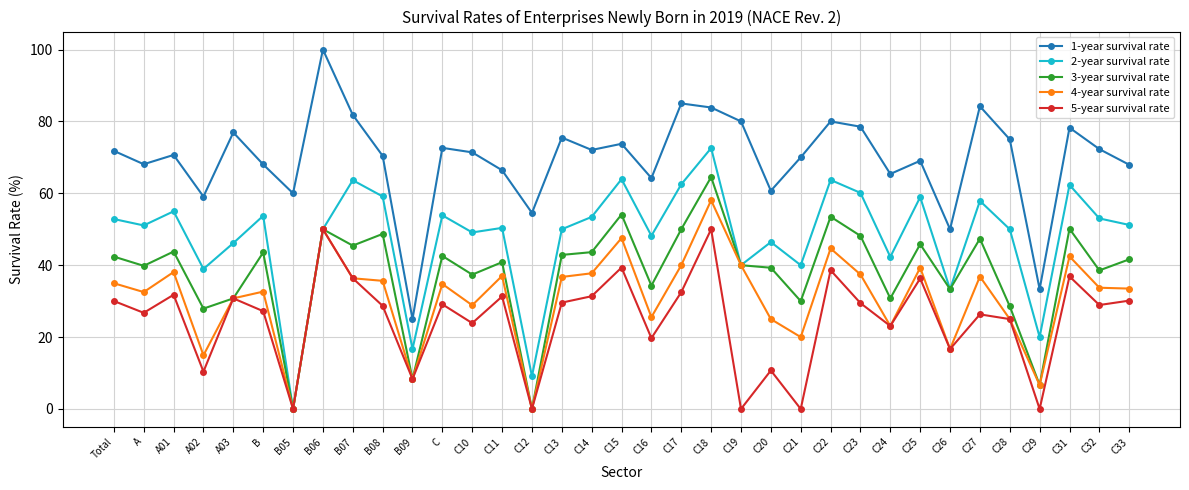

How many lines are shown in the chart?

5